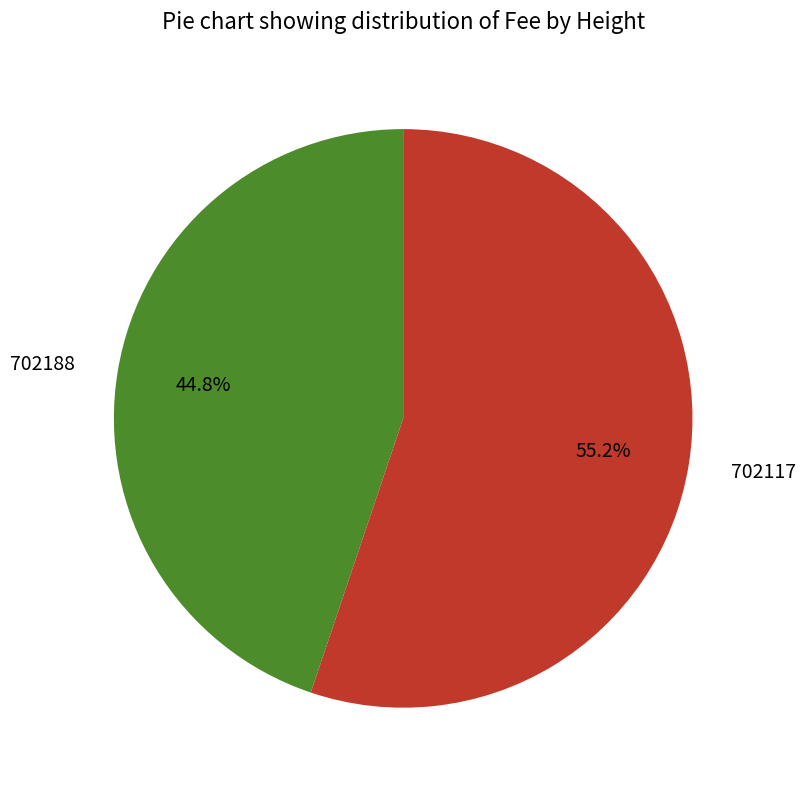

Rank the categories by value from lowest to highest.

702188, 702117